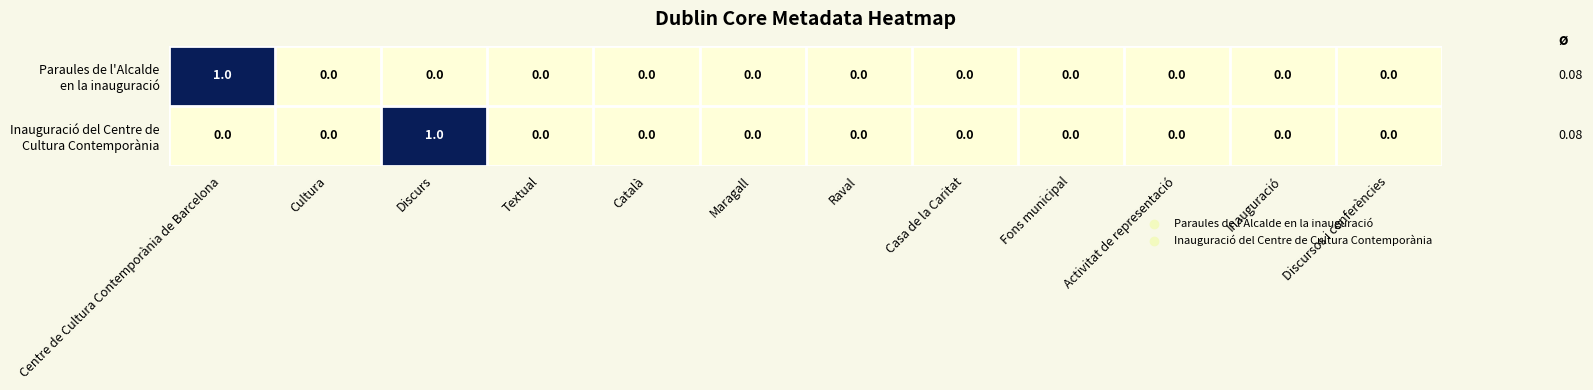

How many data points does each series have?

12